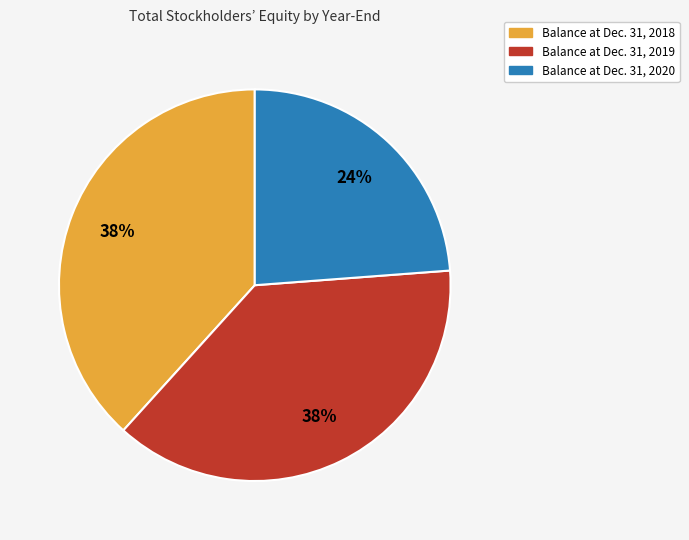

Does Balance at Dec. 31, 2018 represent more than half of the total?

No